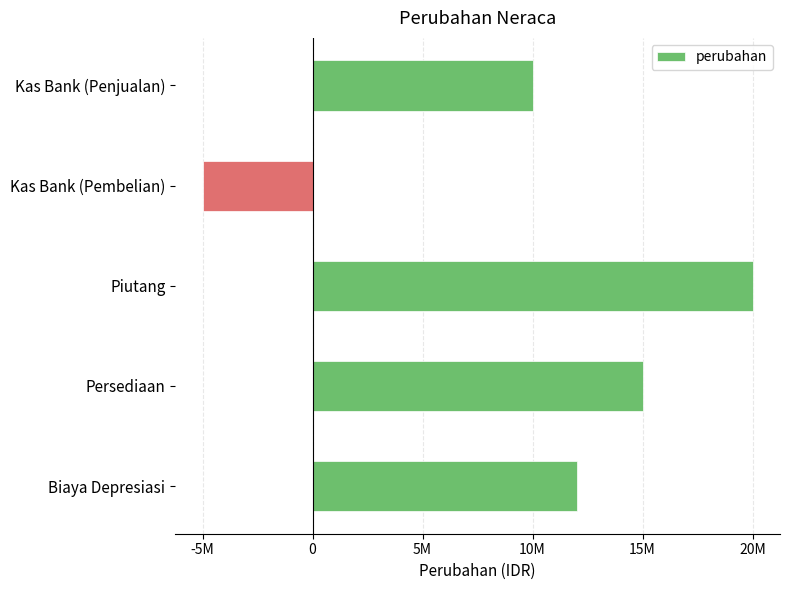

Are the bars horizontal?

Yes